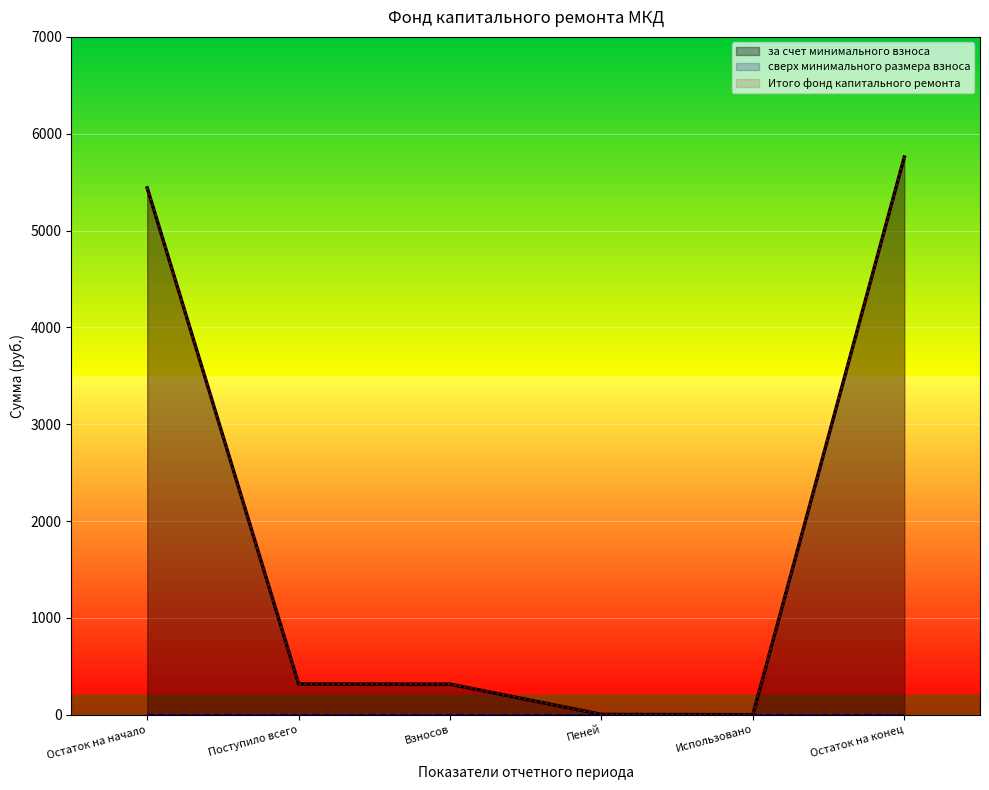

Which series has the largest range (max minus min)?

за счет минимального взноса